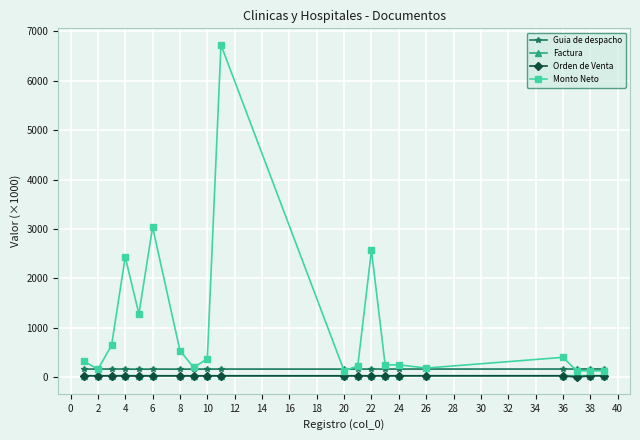

Which series has the largest total across all categories?

Monto Neto